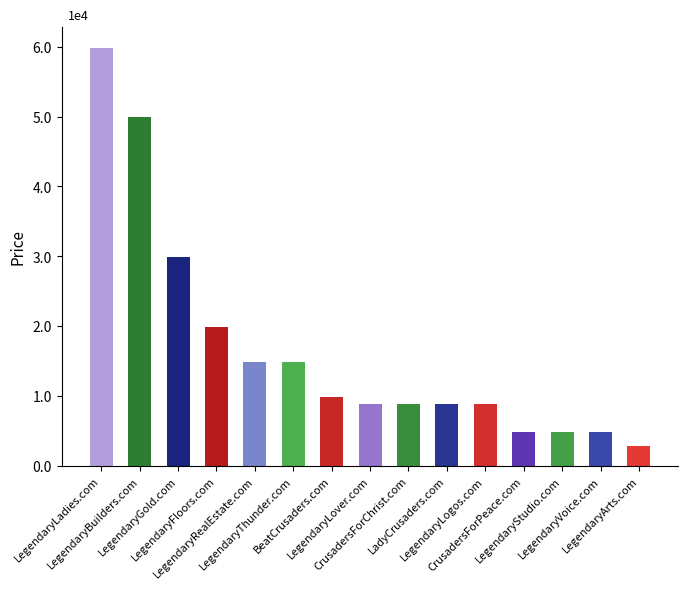

Is it true that the value at LegendaryGold.com is 29888?

True